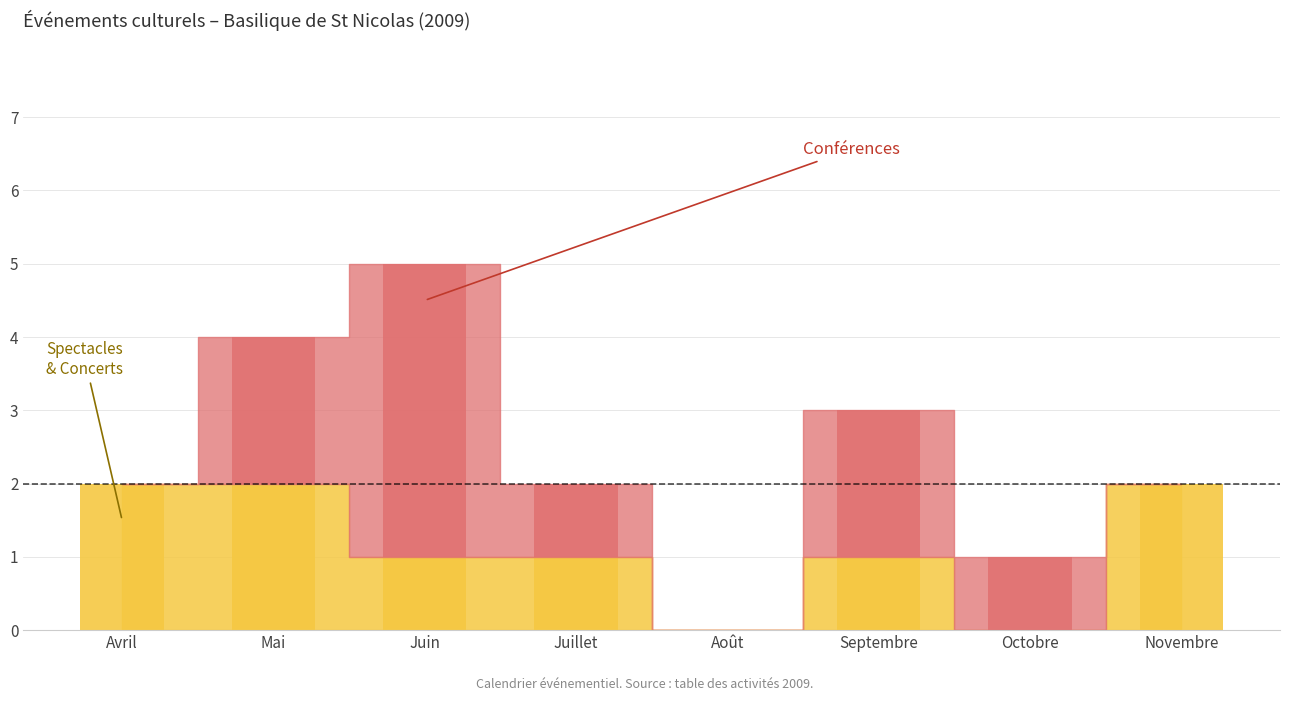

The Spectacles & Concerts series shows 0 at Août. True or false?

True